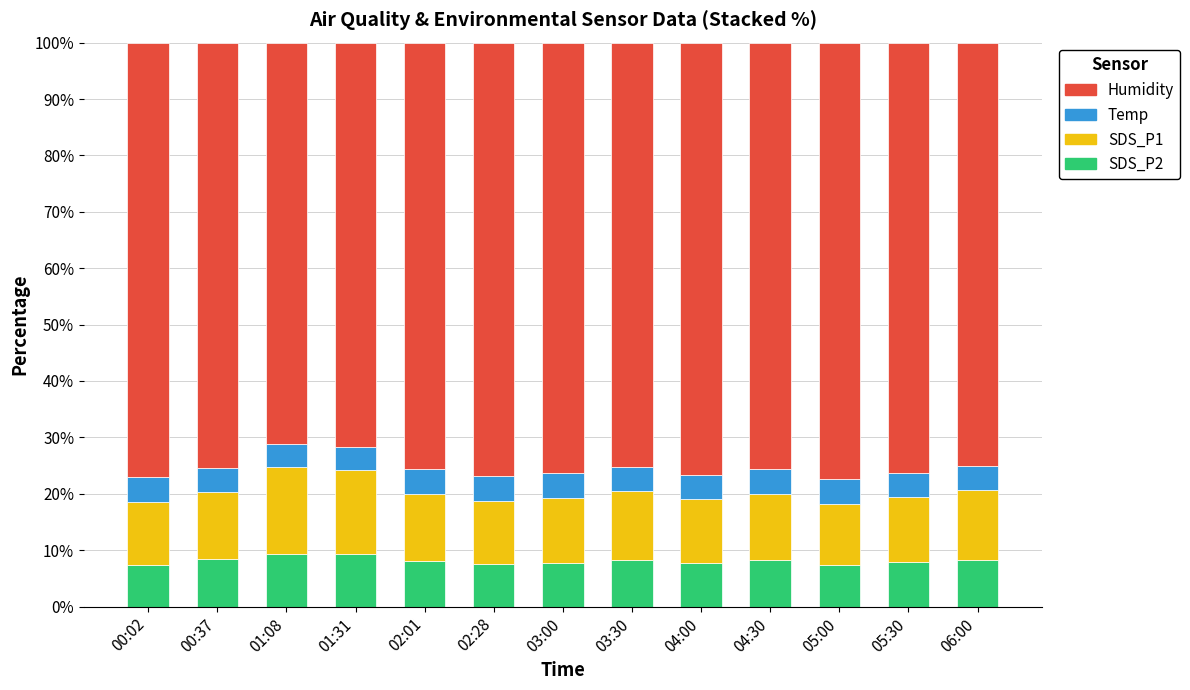

What is the difference between the second highest and minimum values in the SDS_P1 series?

4.1